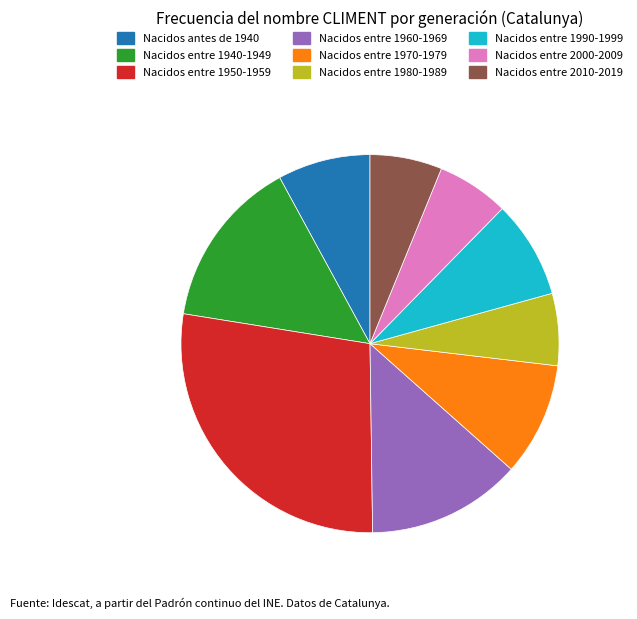

Approximately how many times larger is the value at Nacidos entre 1980-1989 compared to Nacidos entre 1990-1999?

0.7